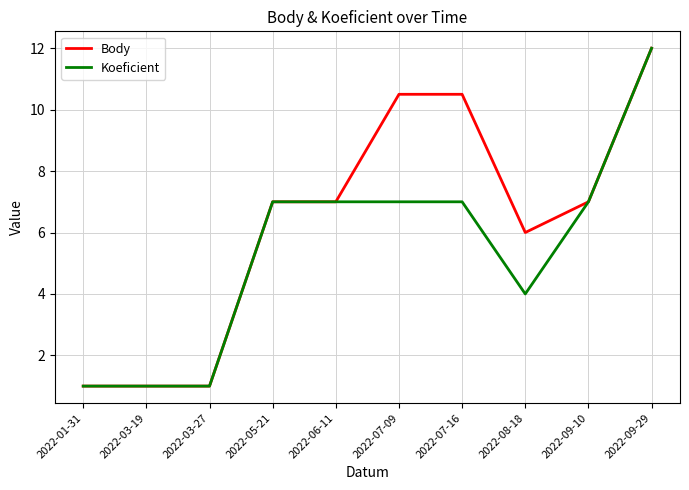

What is the minimum value shown in the chart?

1.0